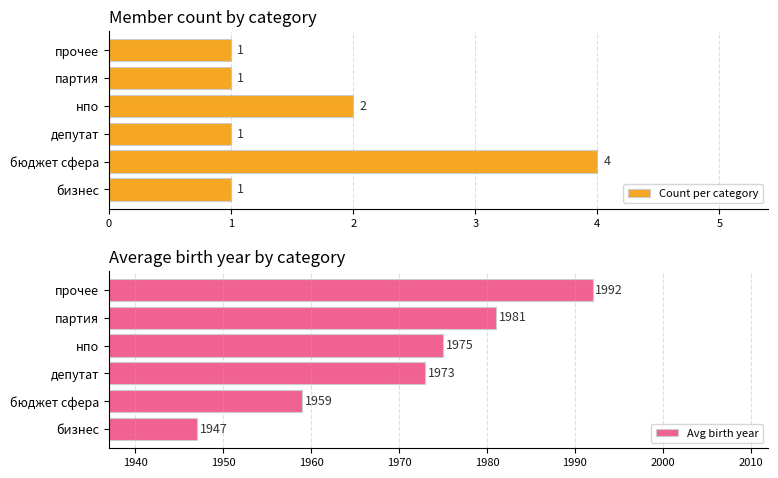

Reading left to right, extract all data points from this chart.

Count per category: 1	4	1	2	1	1
Avg birth year: 1947	1959	1973	1975	1981	1992